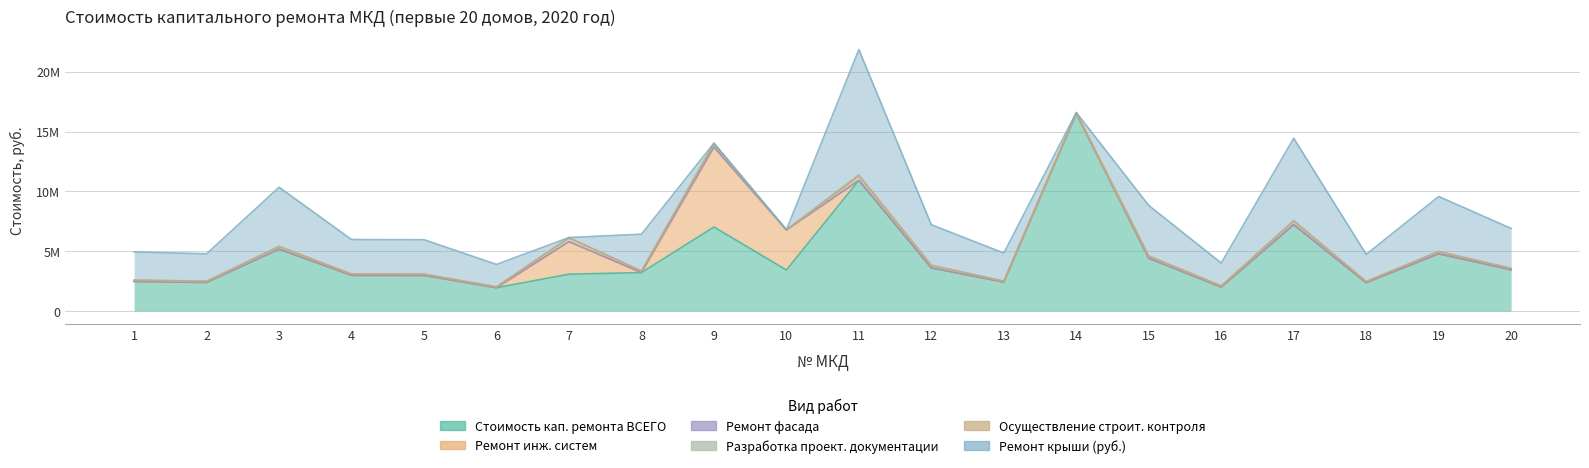

At which label does Разработка проект. документации reach its peak?

11